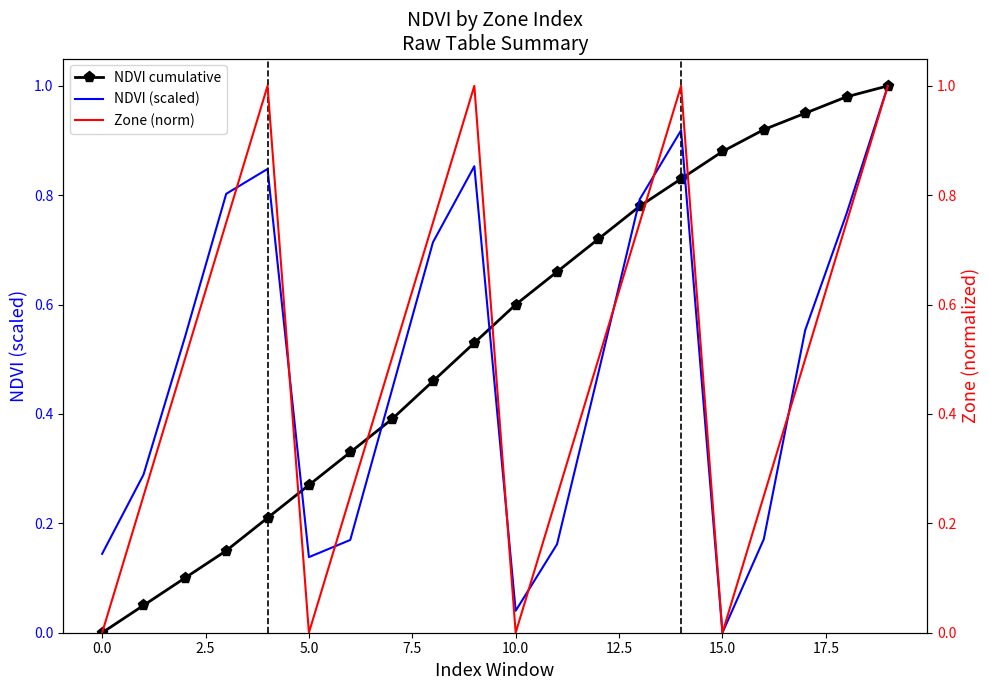

True or false: NDVI cumulative and Zone (norm) cross at least once.

True